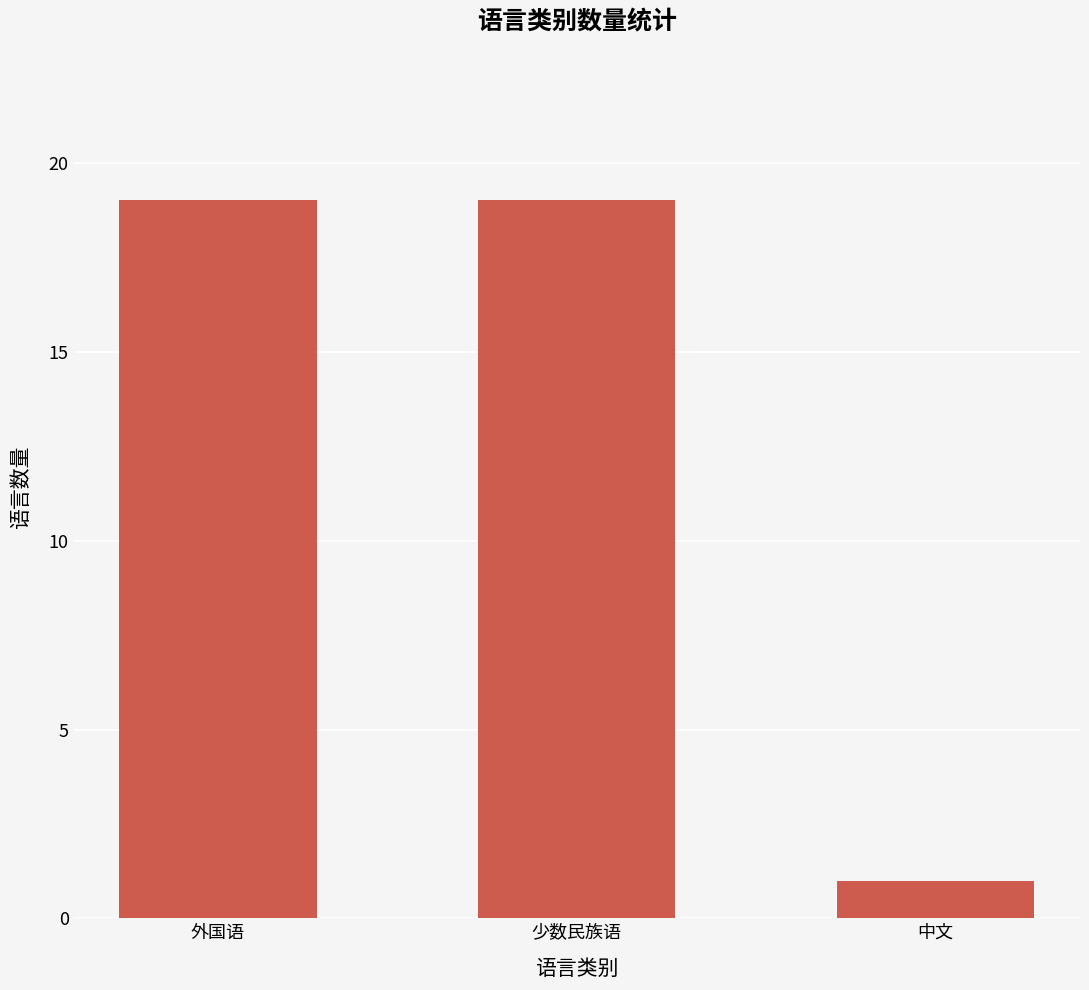

What is the greatest value displayed?

19